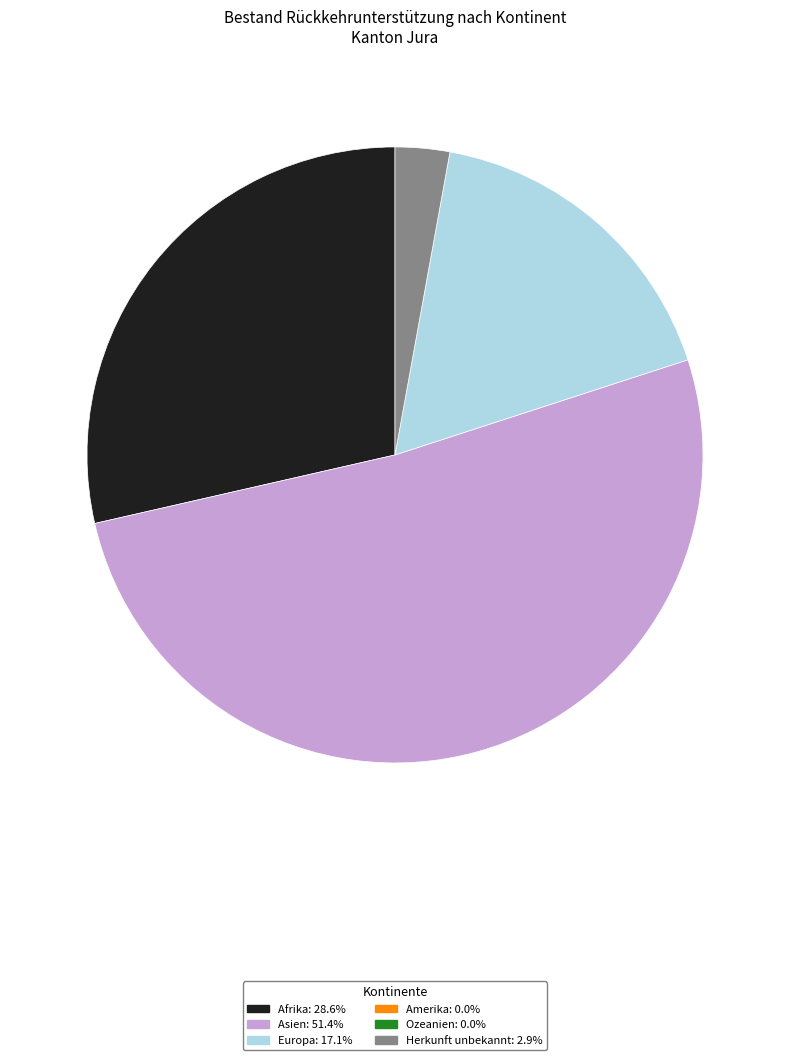

Count the number of slices in the pie.

4